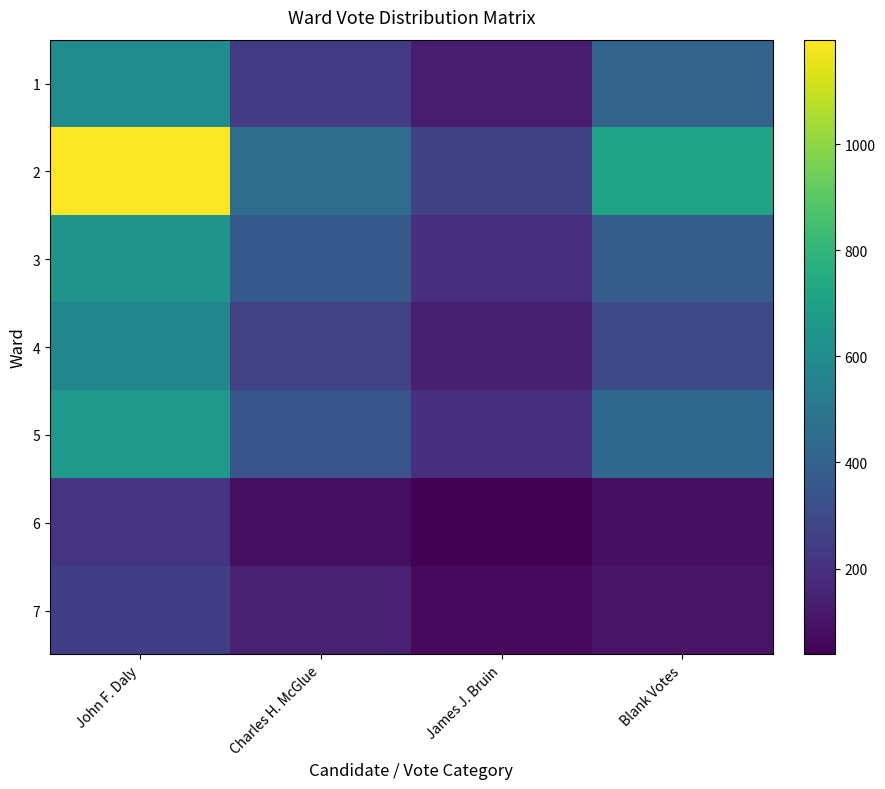

Which series has the widest spread of values?

2